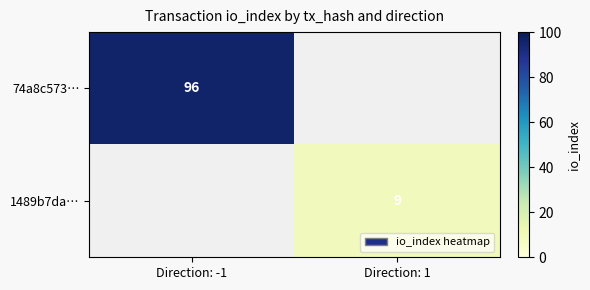

The value of 74a8c573… at Direction: -1 is 28. True or false?

False